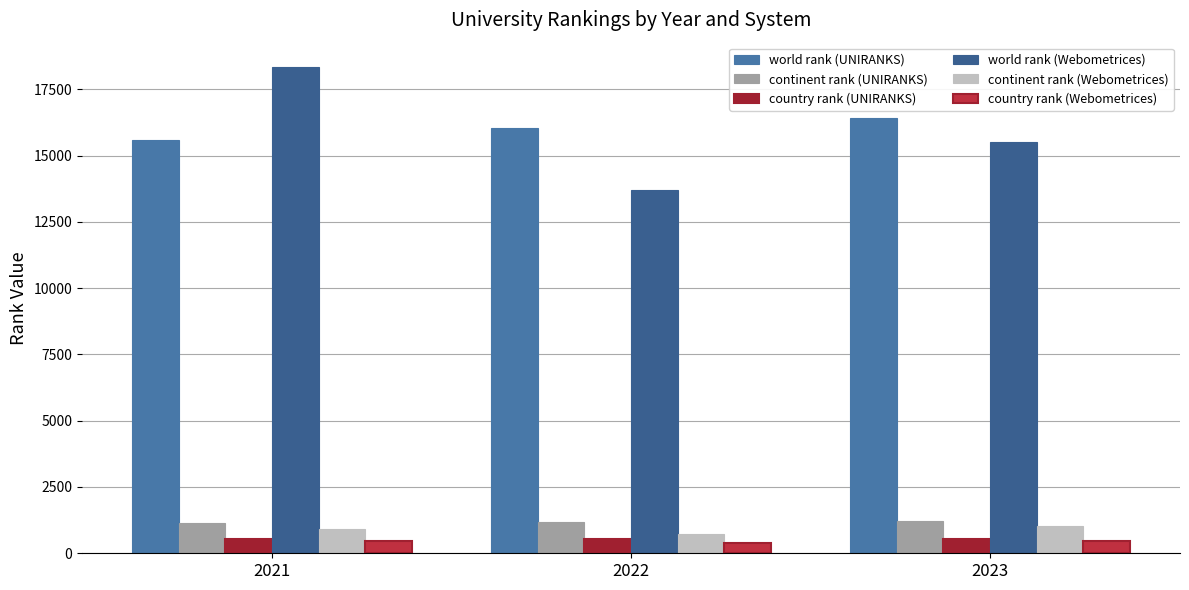

How many data points in world rank (UNIRANKS) are less than 16035?

1